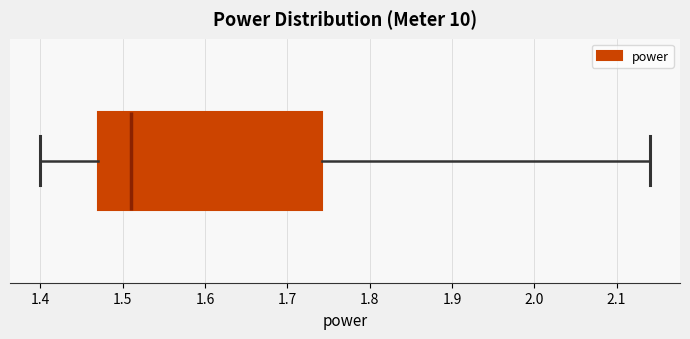

Read this box plot against the x-axis: the position of the median line, the range covered by the box, and the ends of both whiskers. The values are not printed on the chart, so give them approximately, as read against the axis.

median 1.51, box 1.47 to 1.74, whiskers 1.40 to 2.14